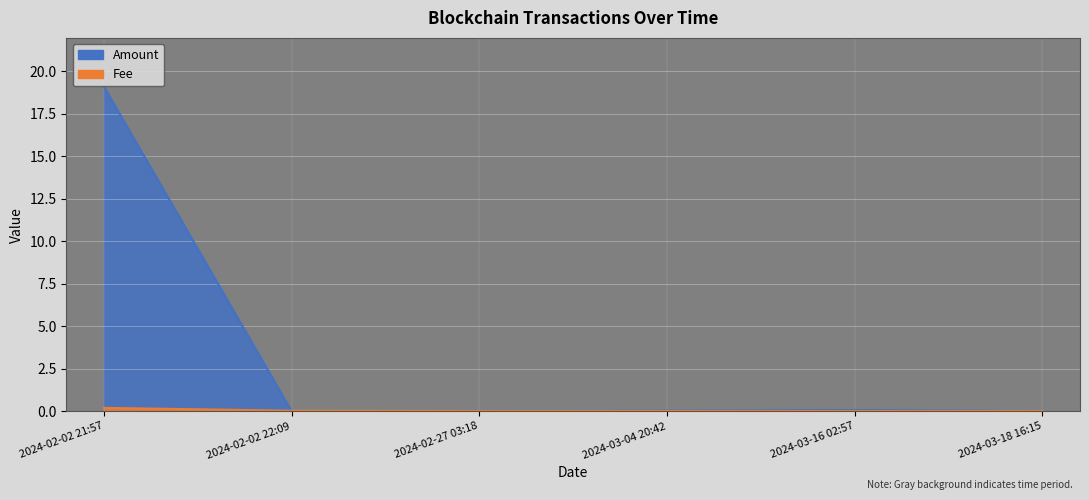

Reading right to left, what are all the values shown in this chart?

Amount: 0.0	0.1	0.0	0.0	0.0	19.1
Fee: 0.0	0.0	0.0	0.0	0.0	0.2